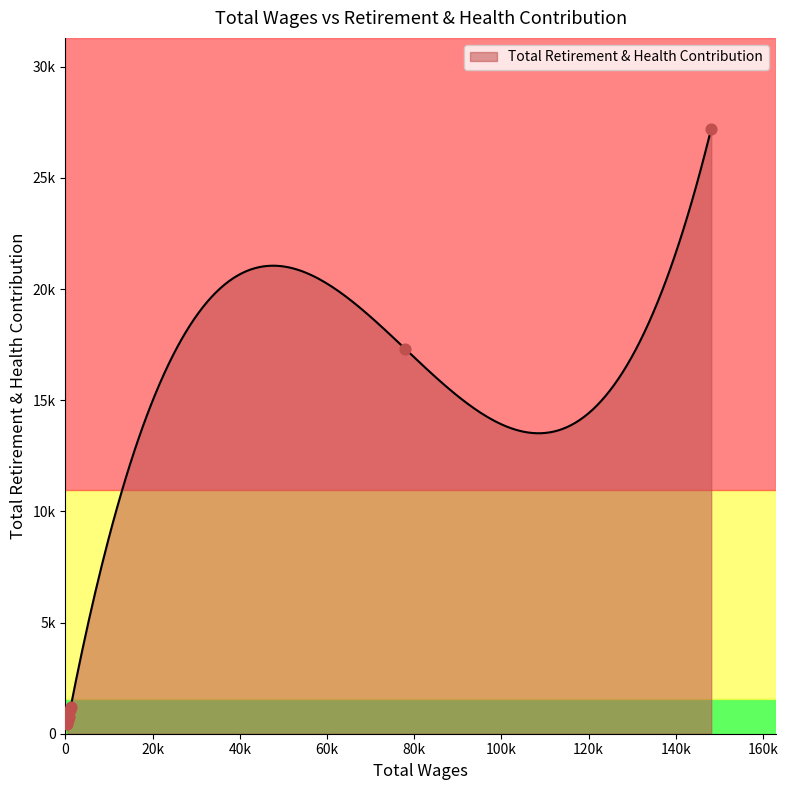

What is the change in value from 148139.0 to 600.0?

-26612